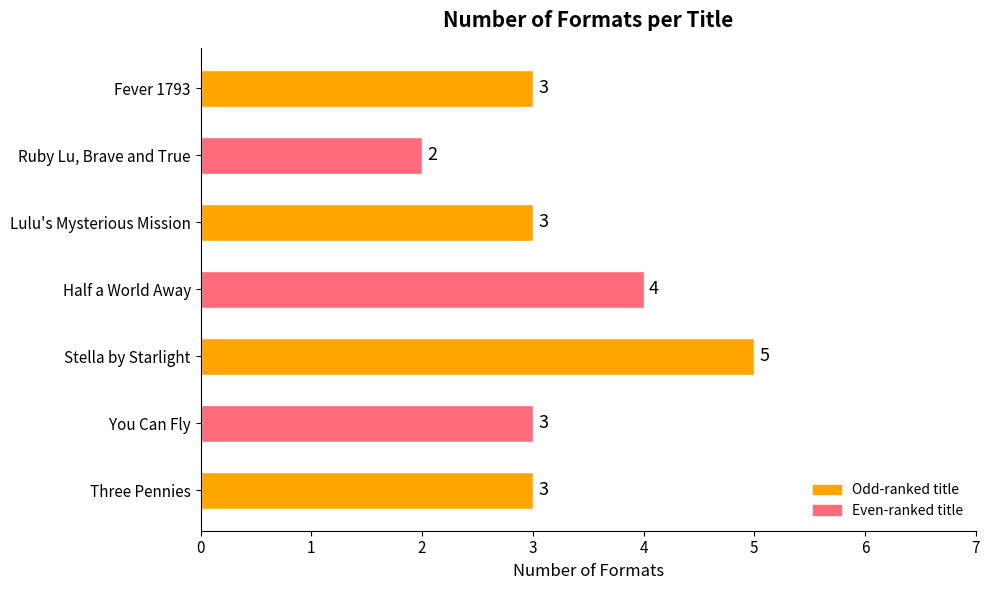

Reading bottom to top, transcribe all the data shown in this chart.

Three Pennies=3	You Can Fly=3	Stella by Starlight=5	Half a World Away=4	Lulu's Mysterious Mission=3	Ruby Lu, Brave and True=2	Fever 1793=3